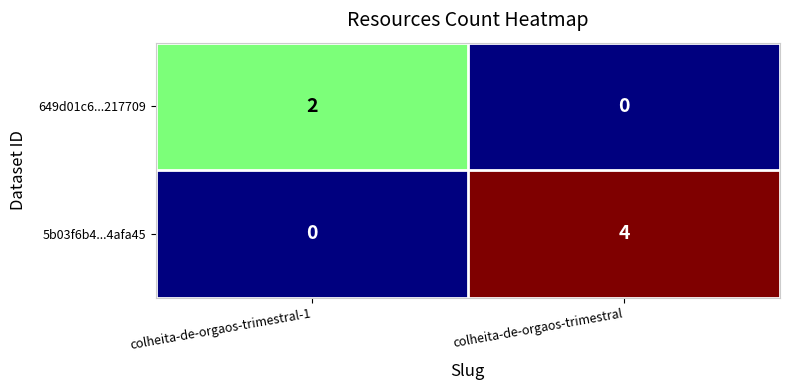

Is it true that 649d01c6...217709 equals 1 at colheita-de-orgaos-trimestral-1?

False